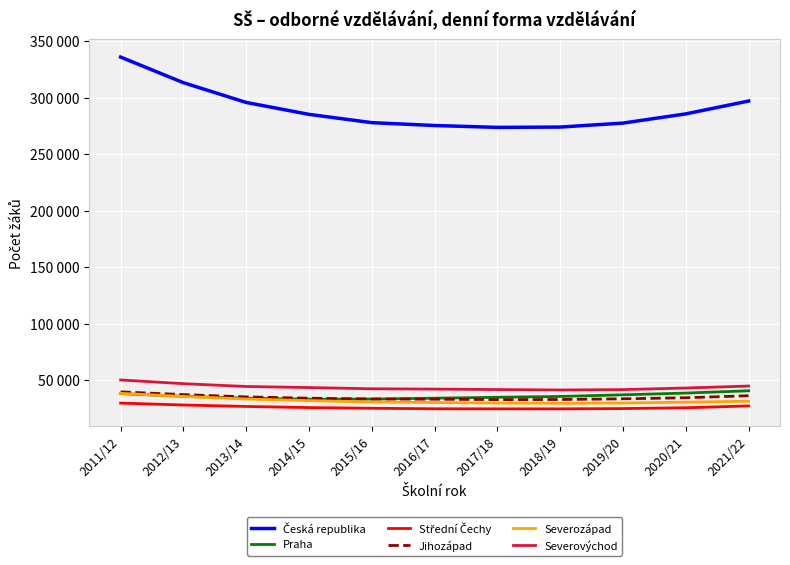

Which category has the highest value in the Česká republika series?

2011/12